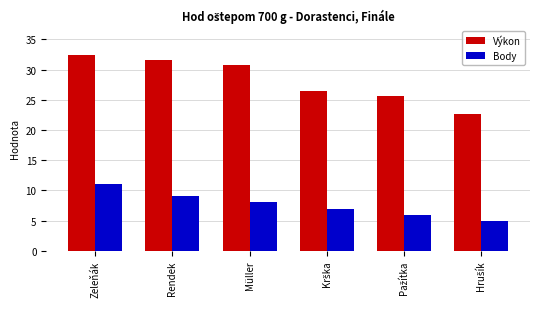

What is the label of the 4th bar from the right?

Müller